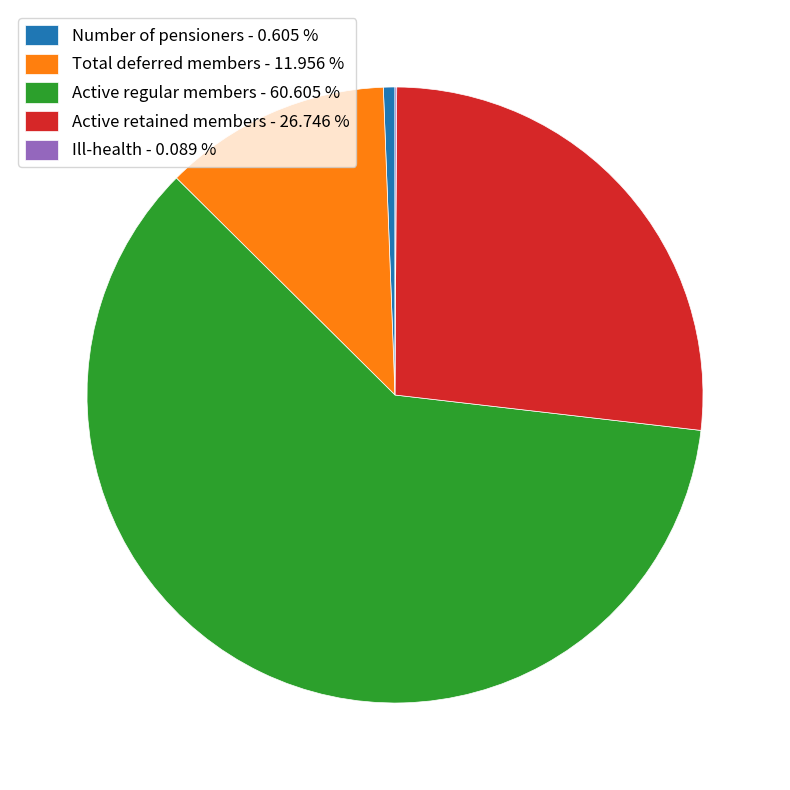

Is there a majority slice in this chart?

Yes